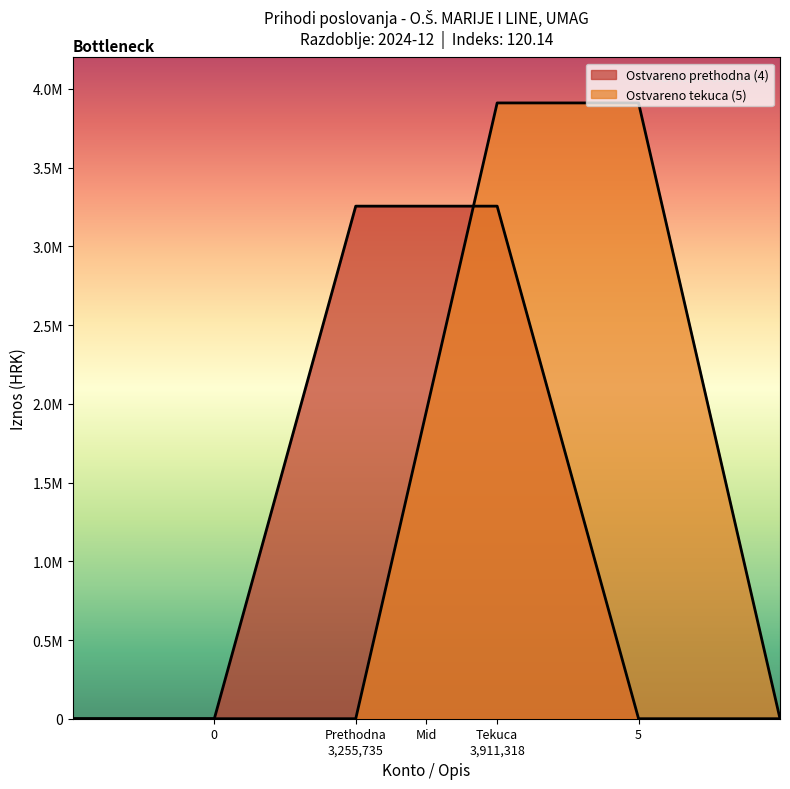

Does the chart have visible grid lines?

No